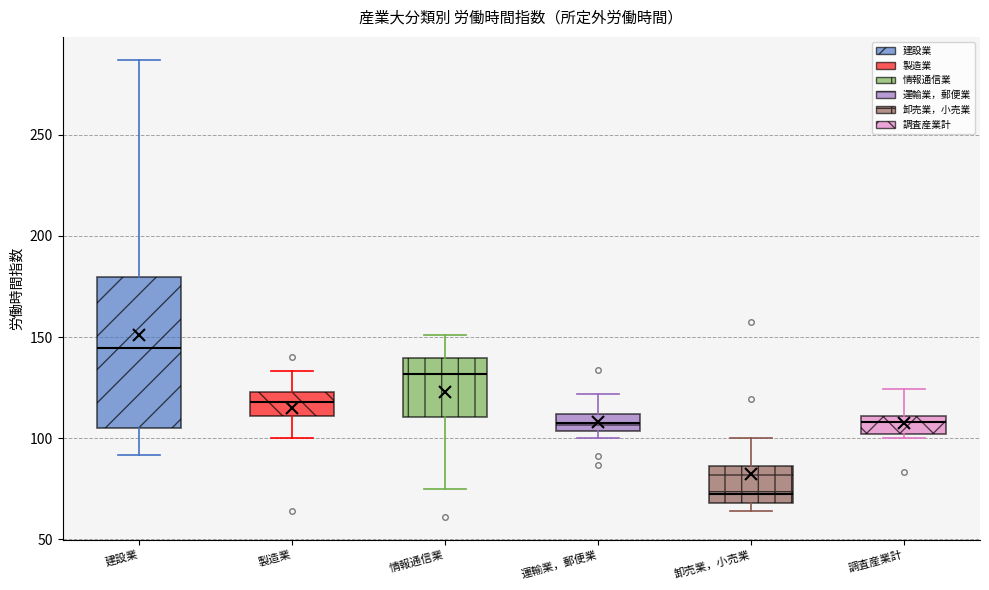

Which box's median line is the lowest?

卸売業，小売業